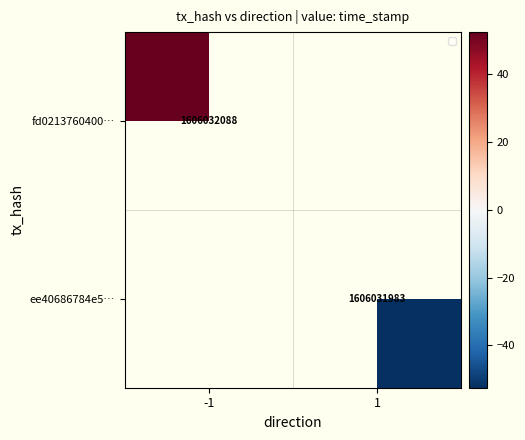

True or false: fd0213760400… has a value of 26.7 at -1.

False